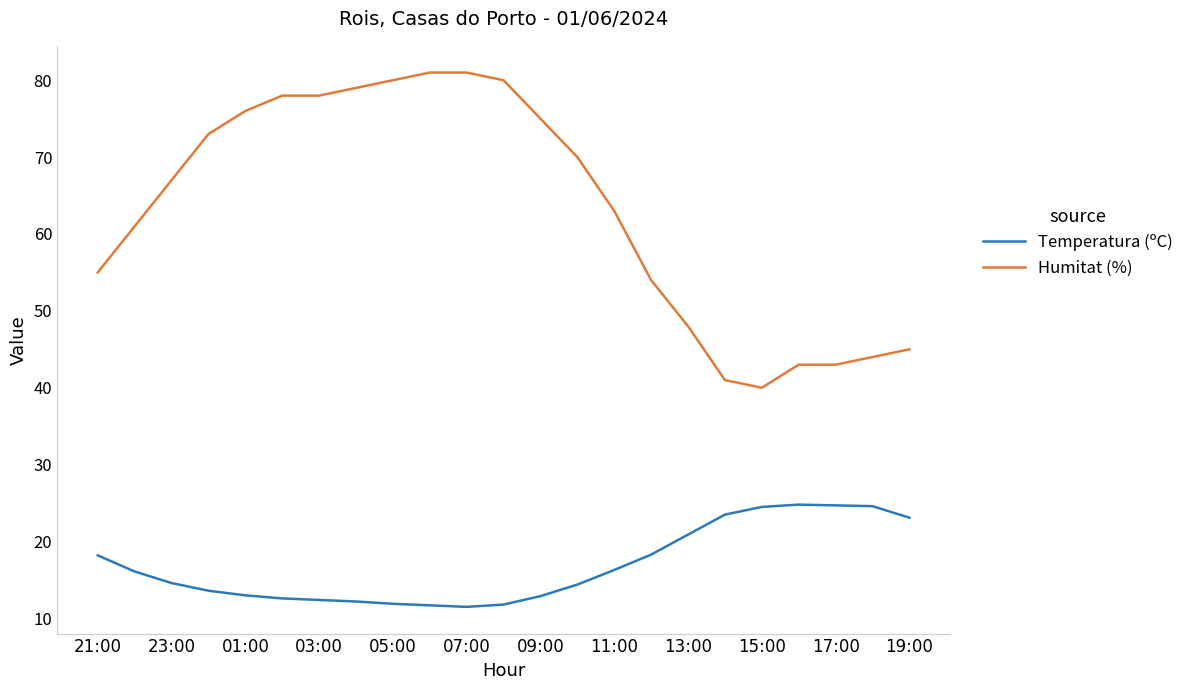

True or false: Temperatura (ºC) and Humitat (%) intersect in this chart.

False